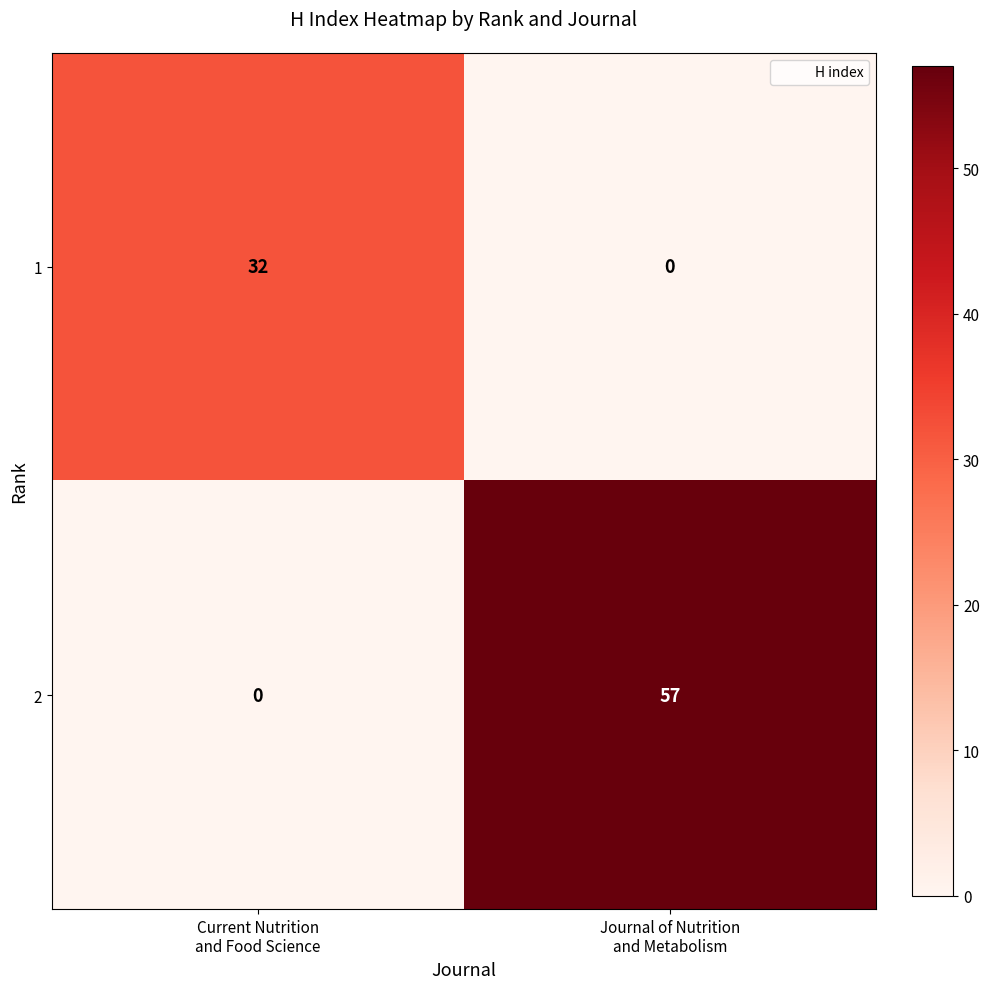

What is the sum of all 1 values?

32